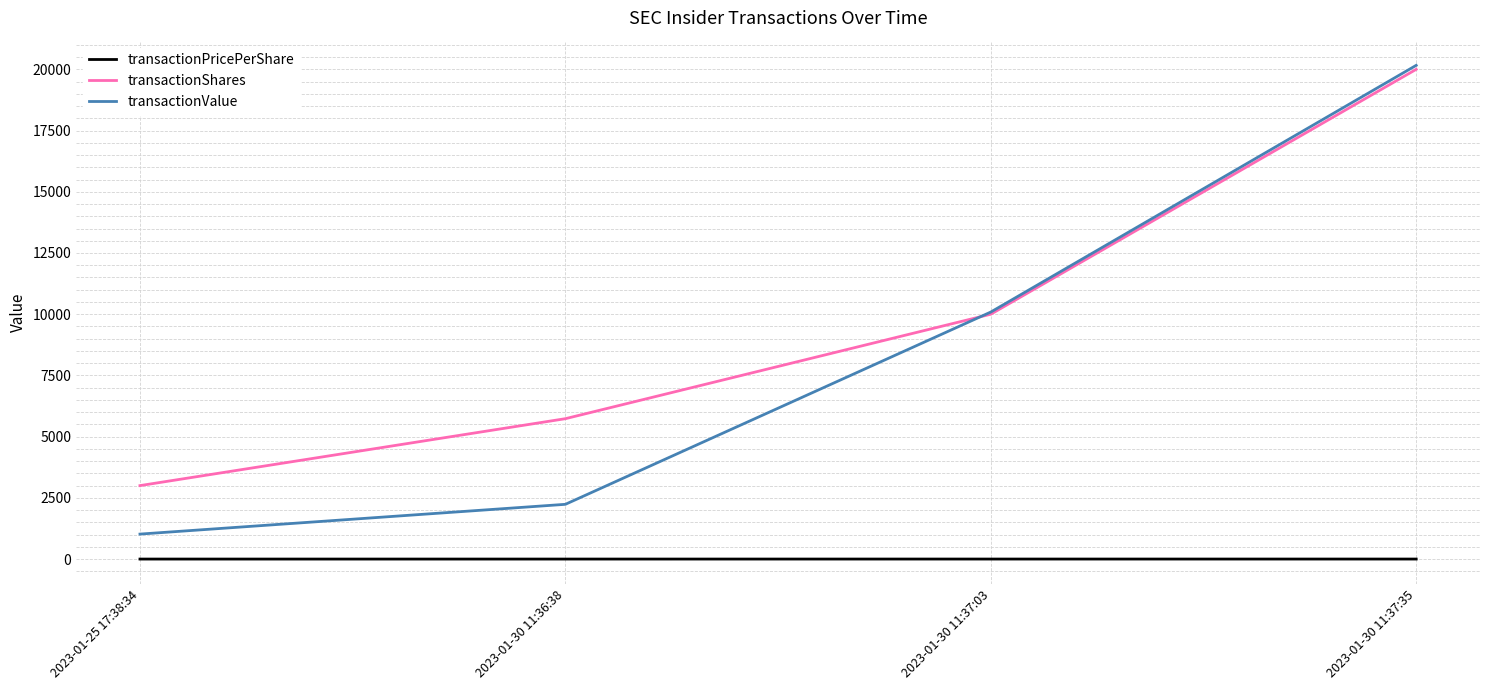

What is the smallest value displayed?

0.3